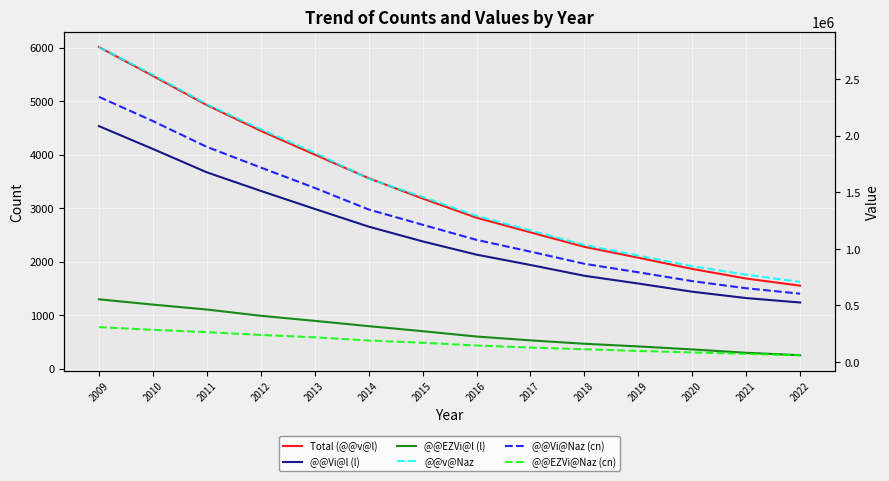

Does the chart display data point markers on the line(s)?

No